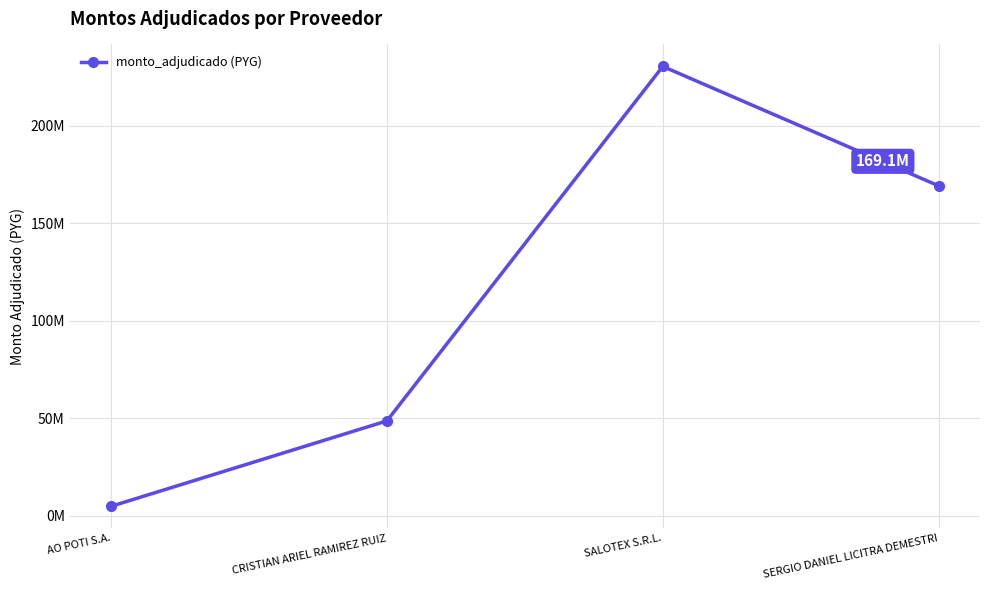

Reading right to left, extract all data points from this chart.

169125000	230322549	48626000	4836000